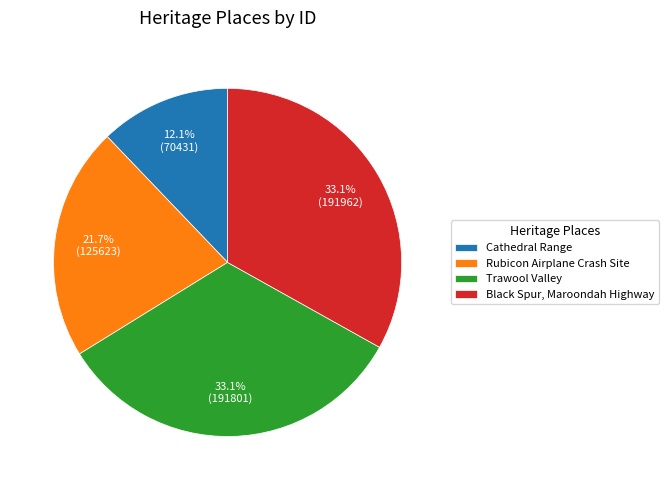

Is there any slice that represents more than half of the pie?

No